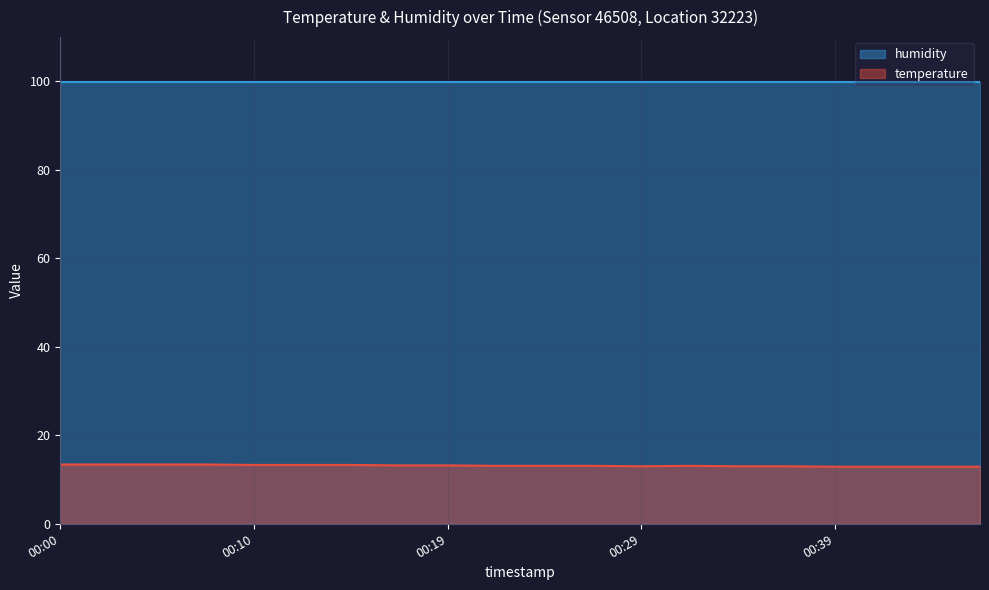

Where is the first local minimum?

00:29